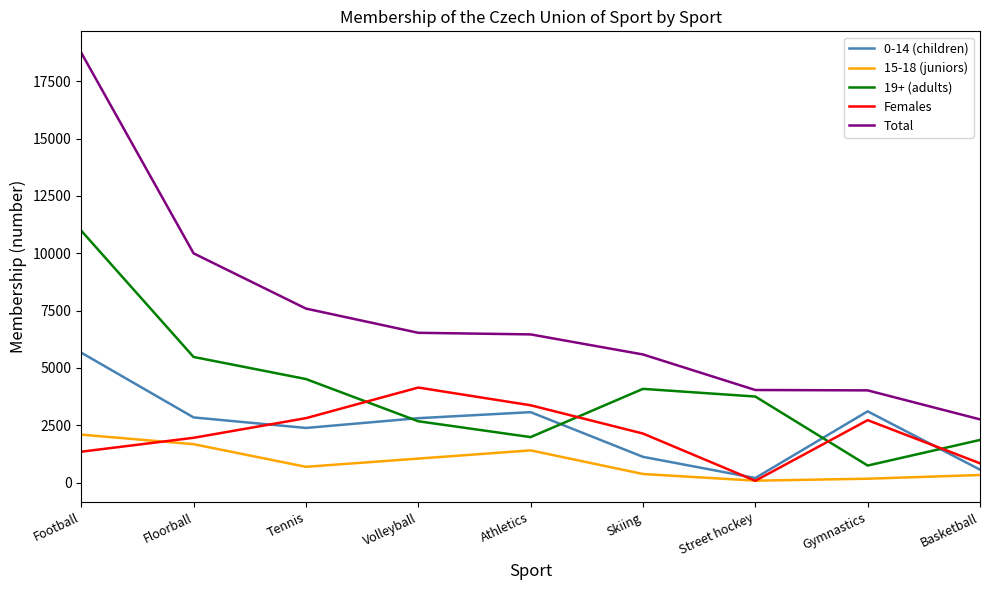

Between Floorball and Basketball, which series saw the biggest shift?

Total